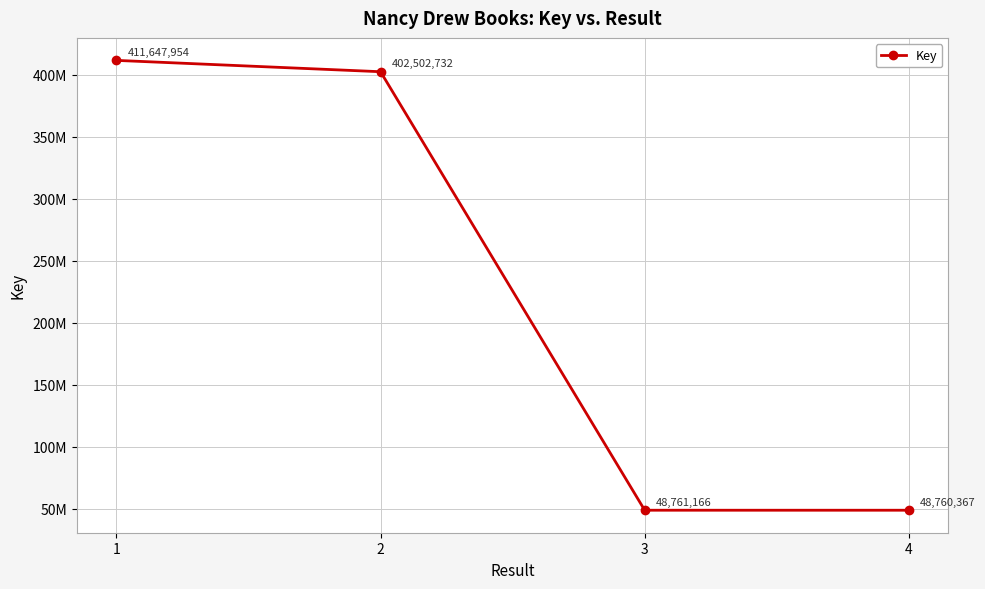

What is the value of the 2nd point from the left?

402502732